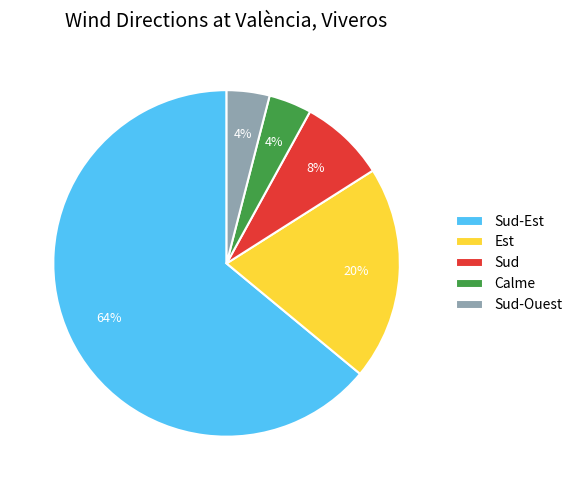

Which category has the biggest portion of the pie?

Sud-Est